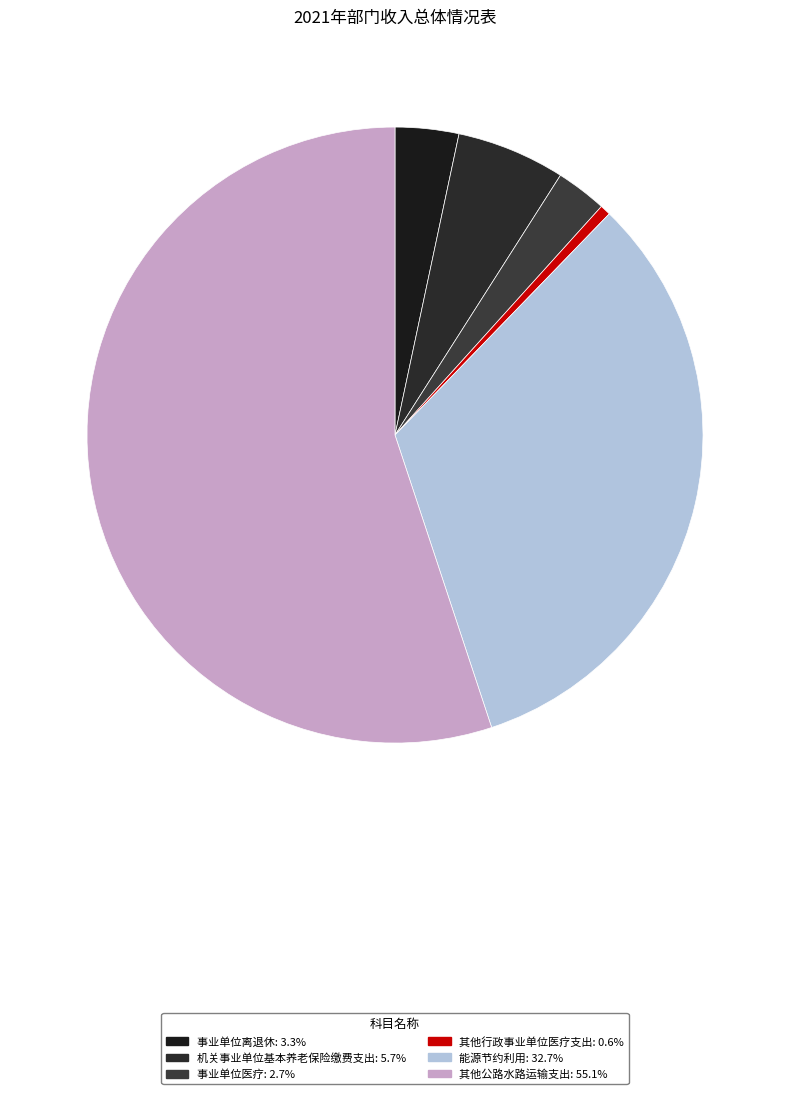

The 其他行政事业单位医疗支出 slice represents 11% of the pie. True or false?

False